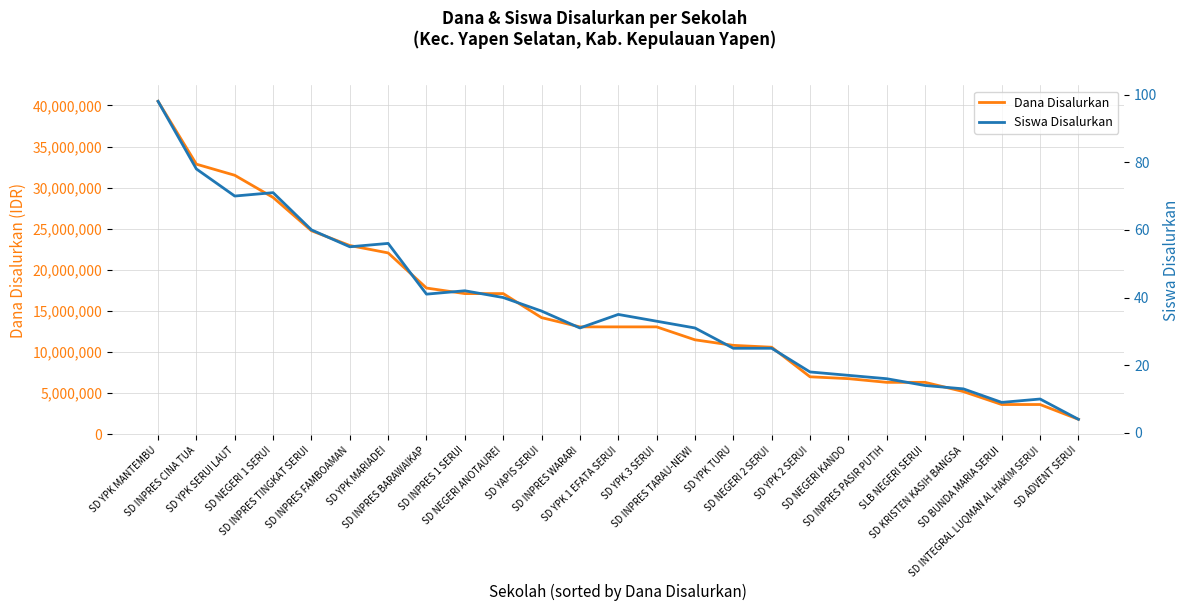

Where is the first local maximum for Siswa Disalurkan?

SD NEGERI 1 SERUI